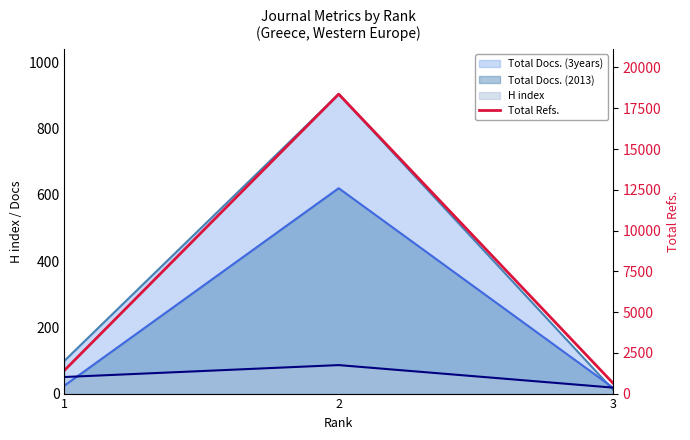

What is the average value?

6811